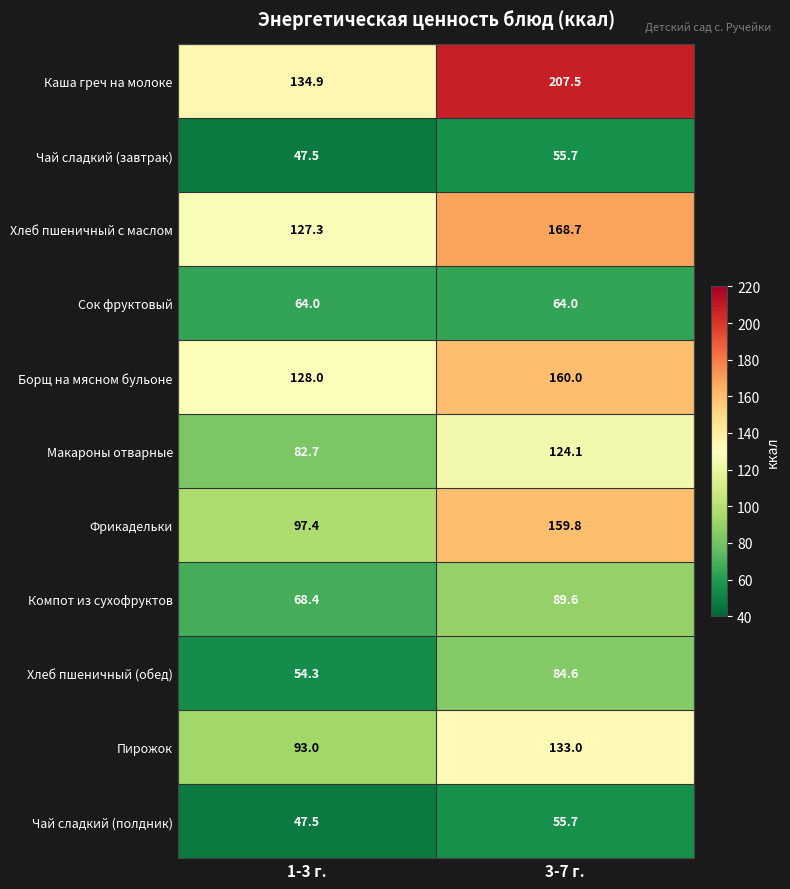

What is the total value across all series at 3-7 г.?

1302.7